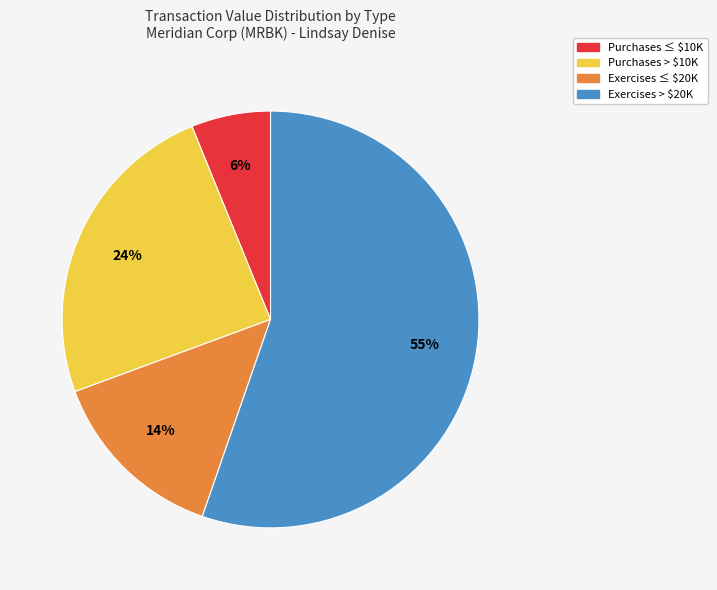

To the nearest percent, what is the average slice percentage?

25%